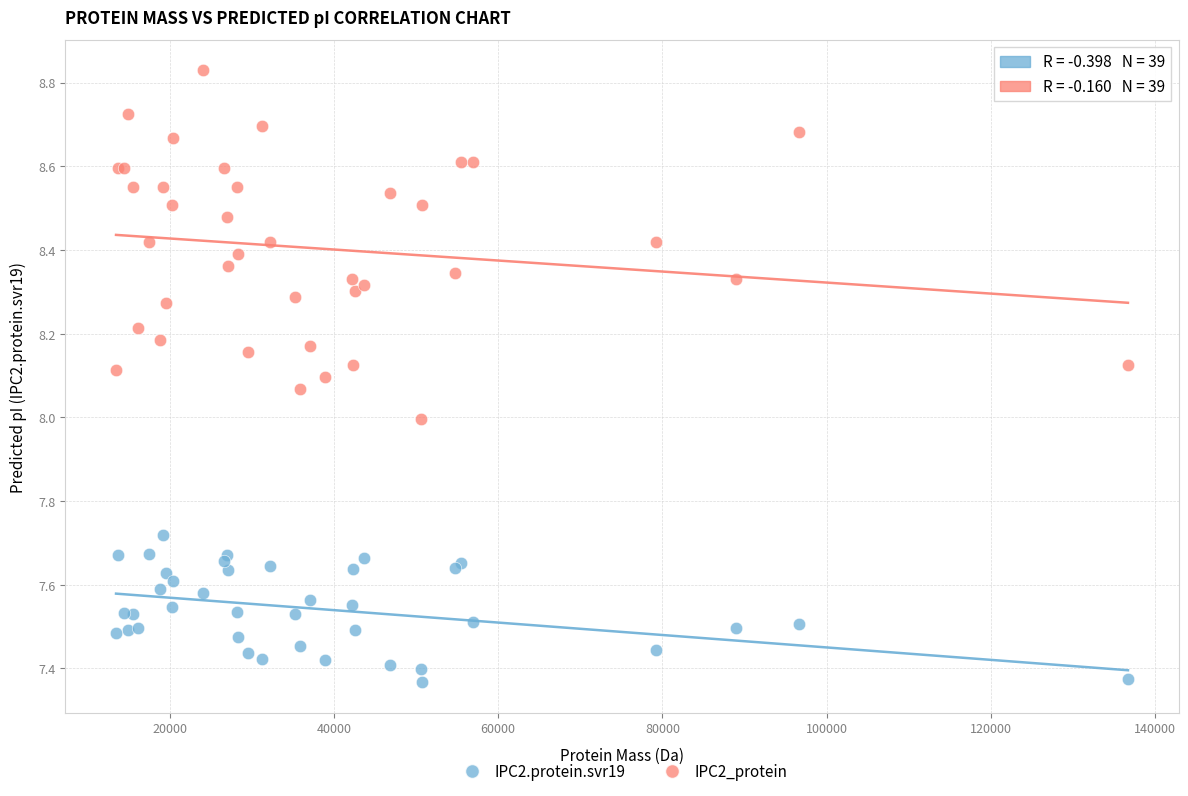

Which series reaches the maximum Y coordinate?

IPC2_protein